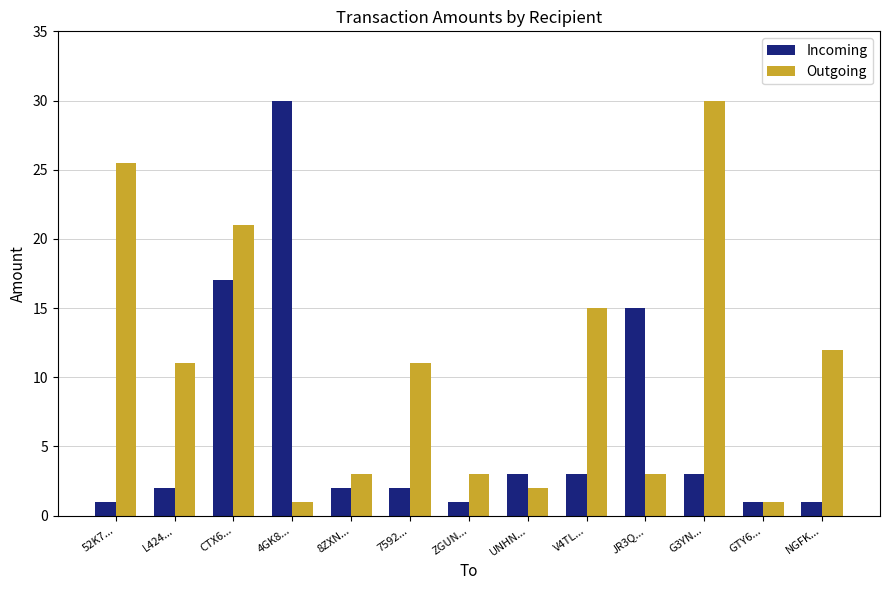

At G3YN..., list the series in order from largest to smallest.

Outgoing, Incoming